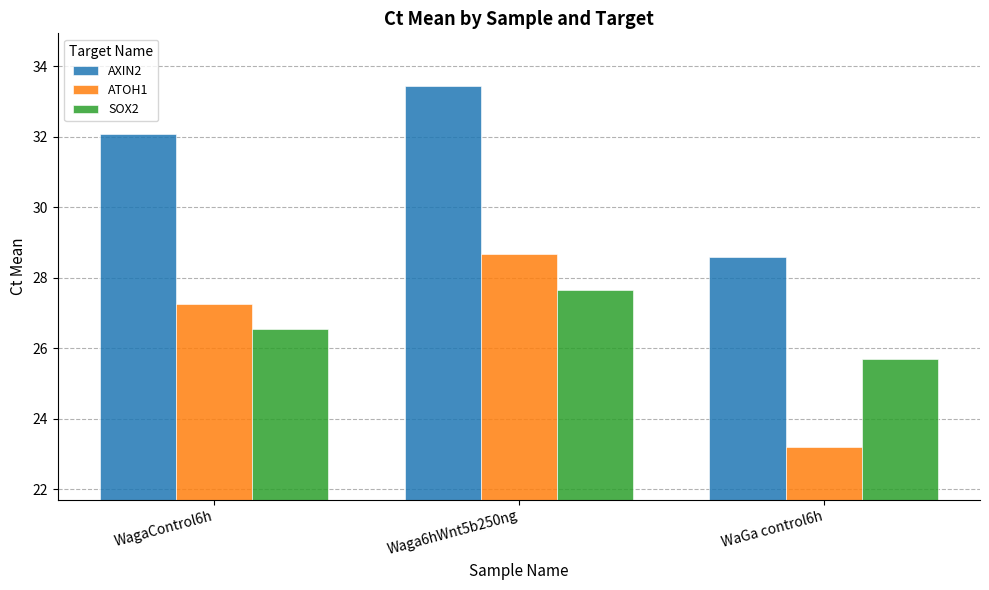

Where does the SOX2 series first go above 26?

WagaControl6h